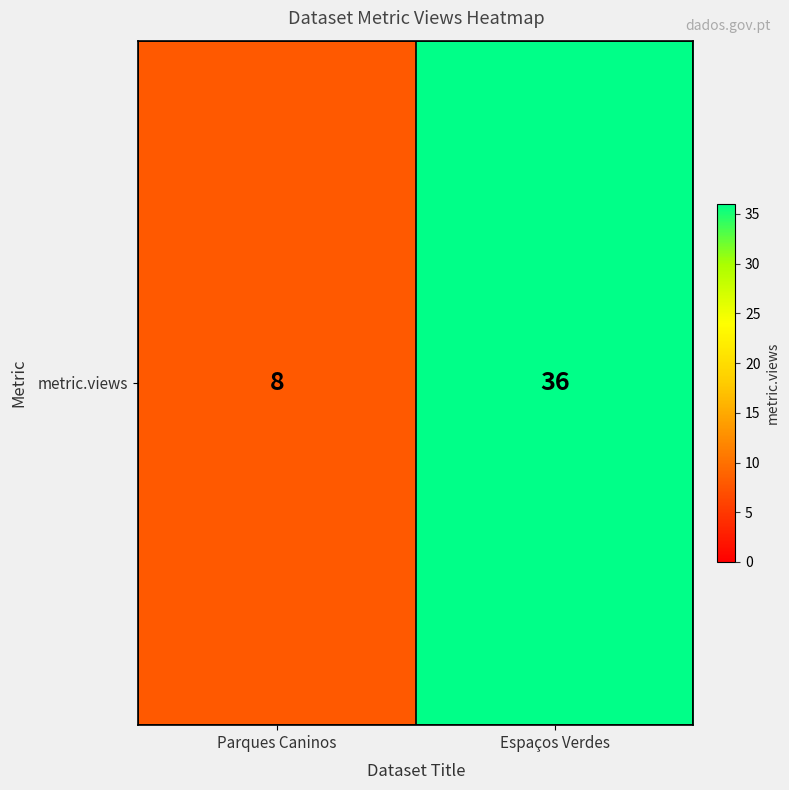

True or false: the data shows 8 at Parques Caninos.

True